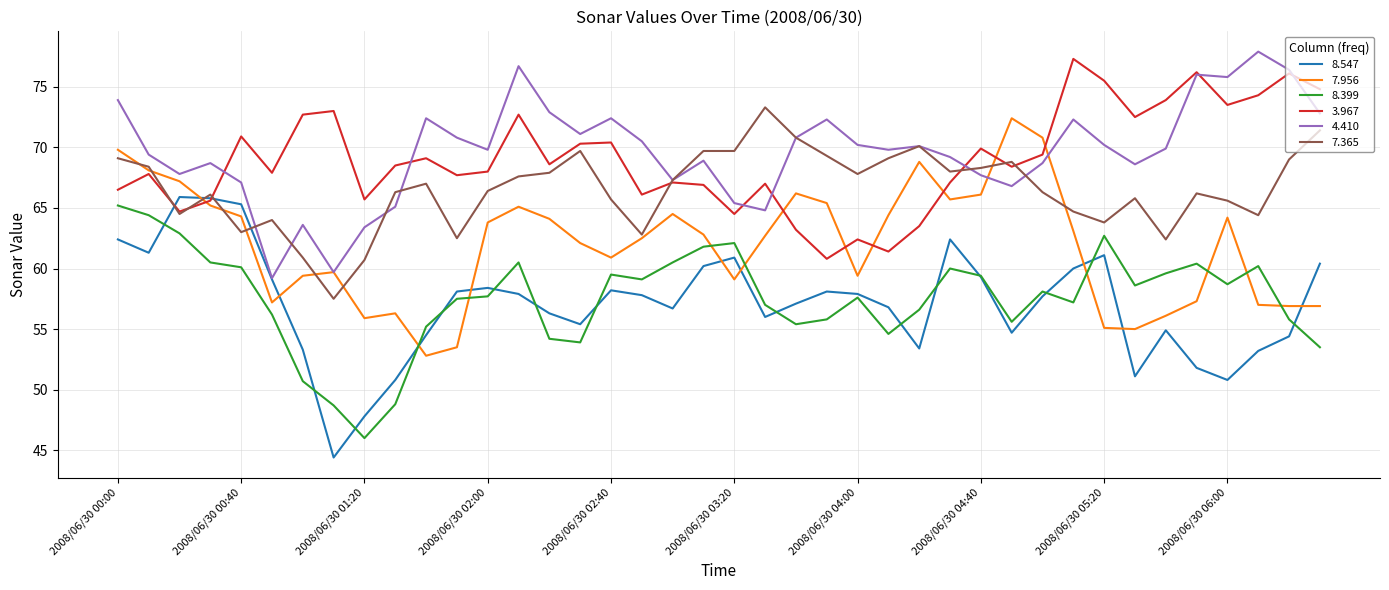

What is the smallest value displayed?

44.4